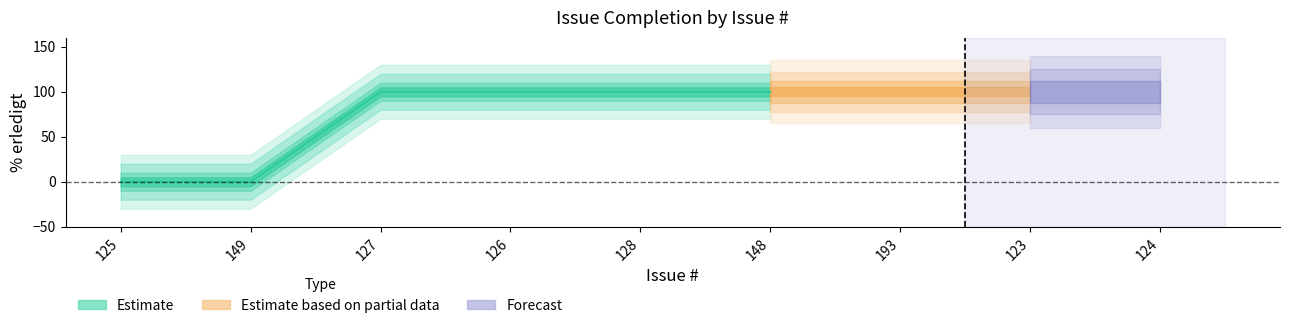

At which category does the chart reach its peak across all series?

127